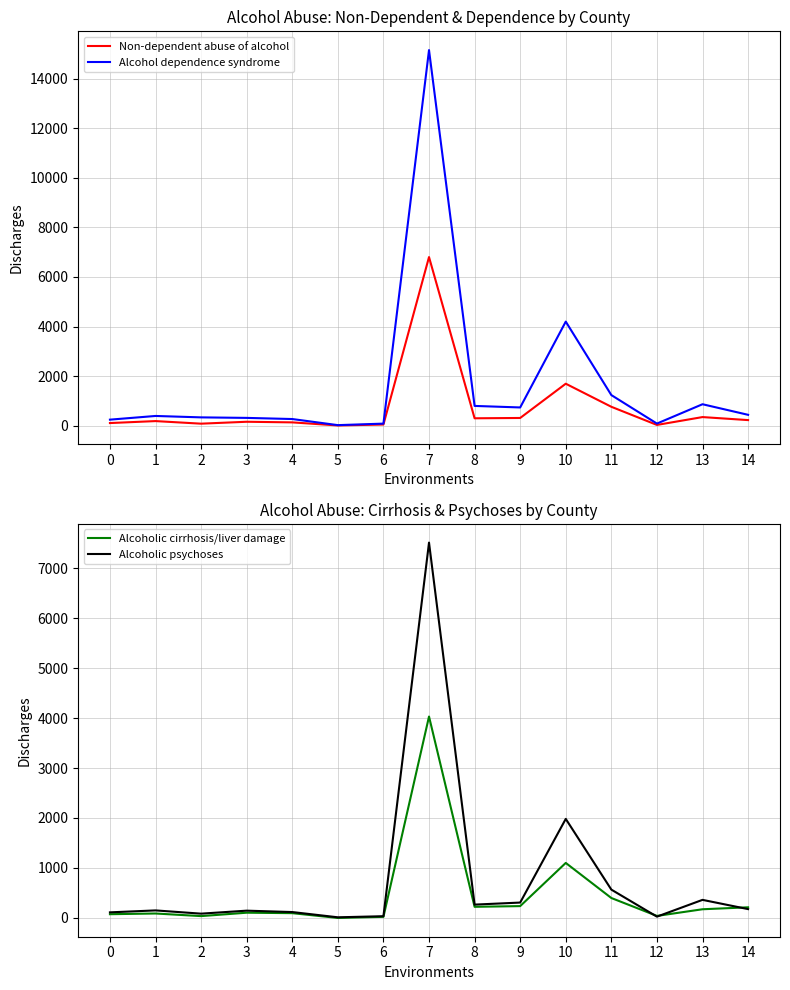

How many lines are shown in the chart?

4